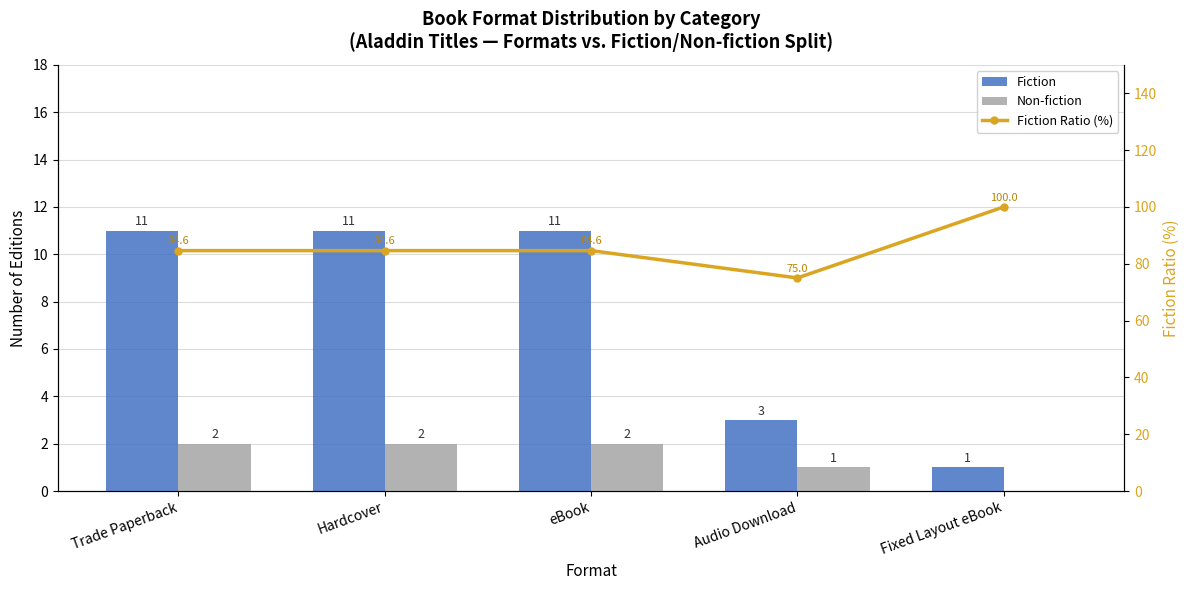

Which has a higher value, Hardcover or Trade Paperback?

Hardcover